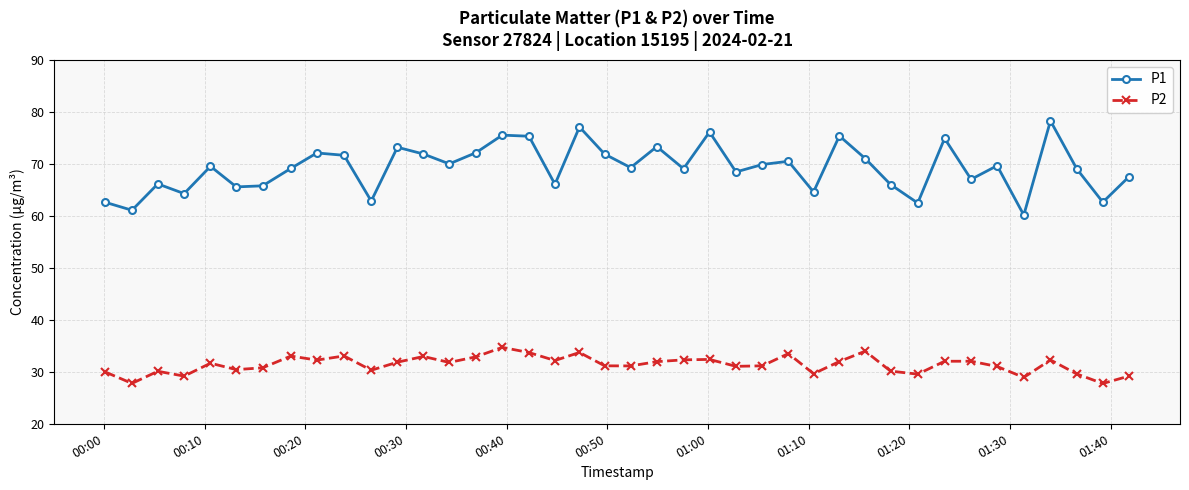

True or false: P1 and P2 intersect in this chart.

False